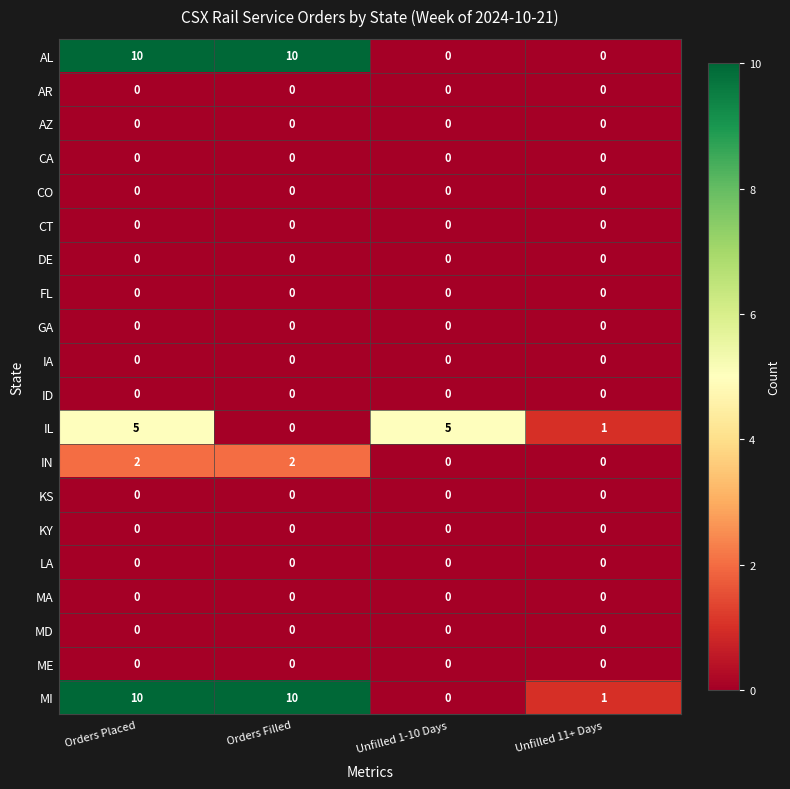

What is the spread (max minus min) of values at Unfilled 1-10 Days?

5